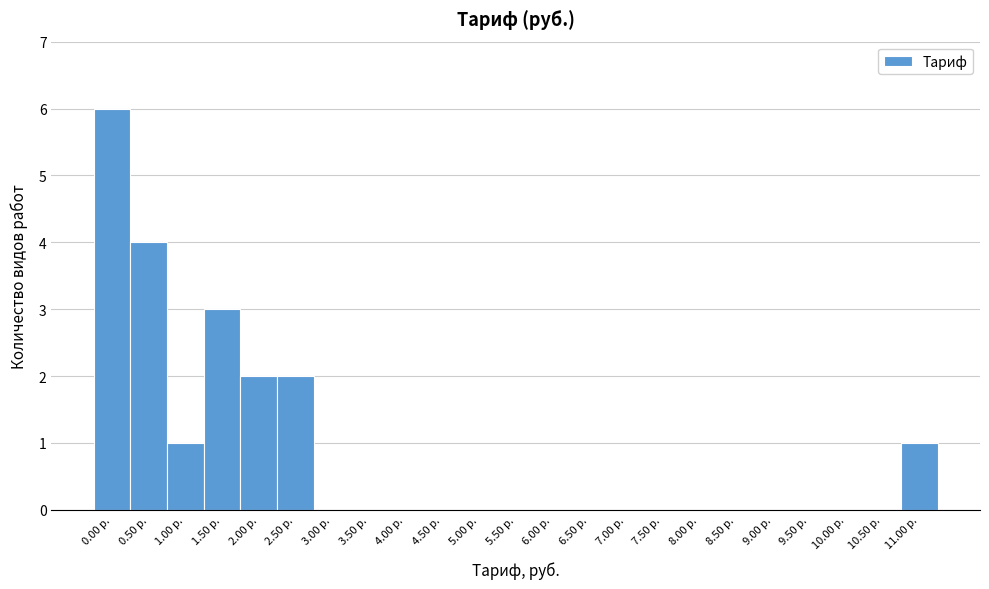

Reading left to right, list all the values displayed in this chart.

0.00 р.=6	0.50 р.=4	1.00 р.=1	1.50 р.=3	2.00 р.=2	2.50 р.=2	3.00 р.=0	3.50 р.=0	4.00 р.=0	4.50 р.=0	5.00 р.=0	5.50 р.=0	6.00 р.=0	6.50 р.=0	7.00 р.=0	7.50 р.=0	8.00 р.=0	8.50 р.=0	9.00 р.=0	9.50 р.=0	10.00 р.=0	10.50 р.=0	11.00 р.=1